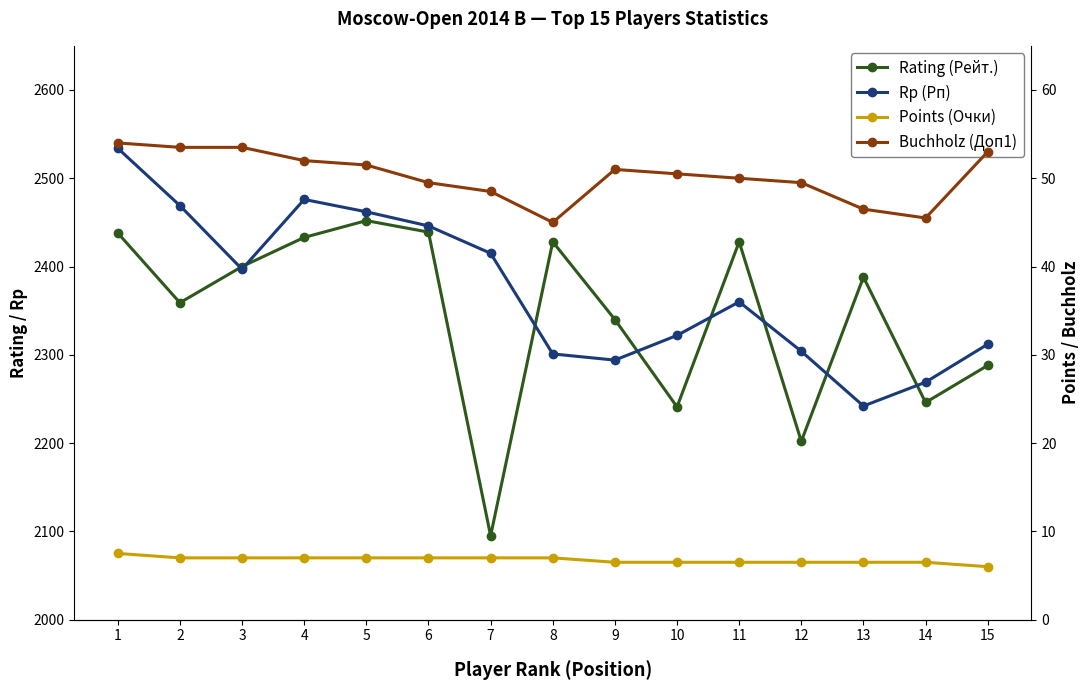

Is it true that Buchholz (Доп1) equals 53.0 at 15?

True